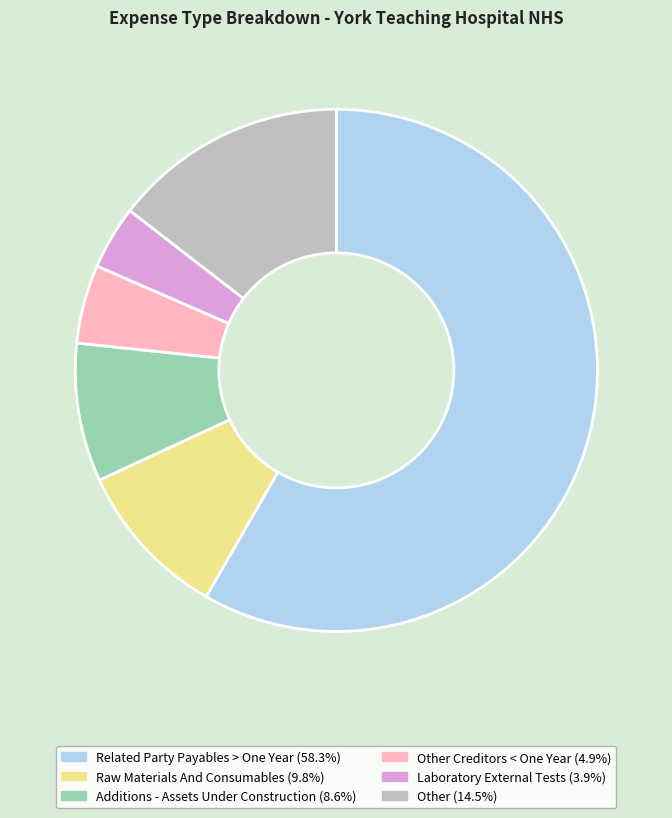

How many segments does this pie chart have?

6